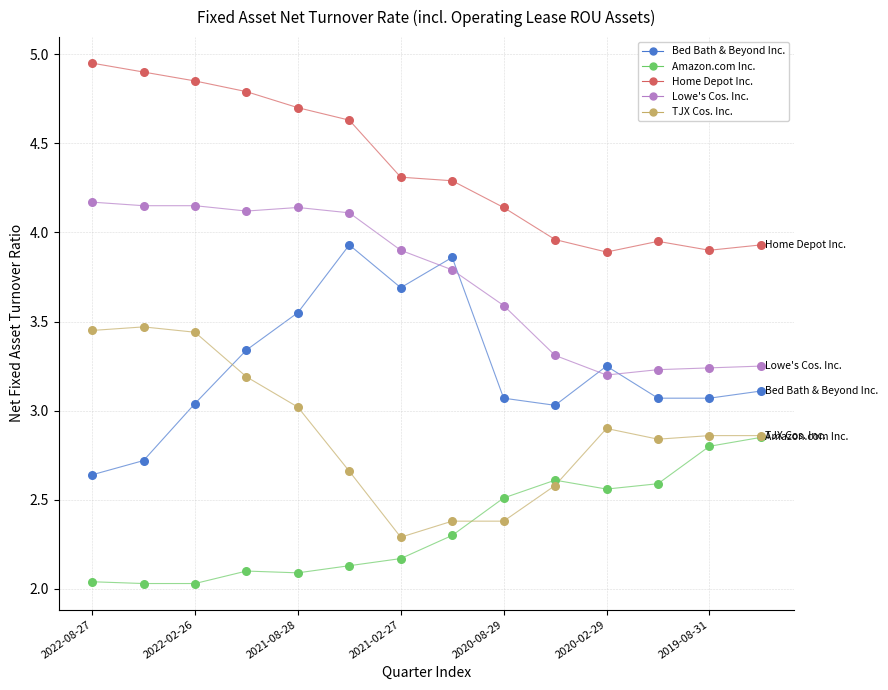

What are all the series names shown in the legend?

Bed Bath & Beyond Inc., Amazon.com Inc., Home Depot Inc., Lowe's Cos. Inc., TJX Cos. Inc.